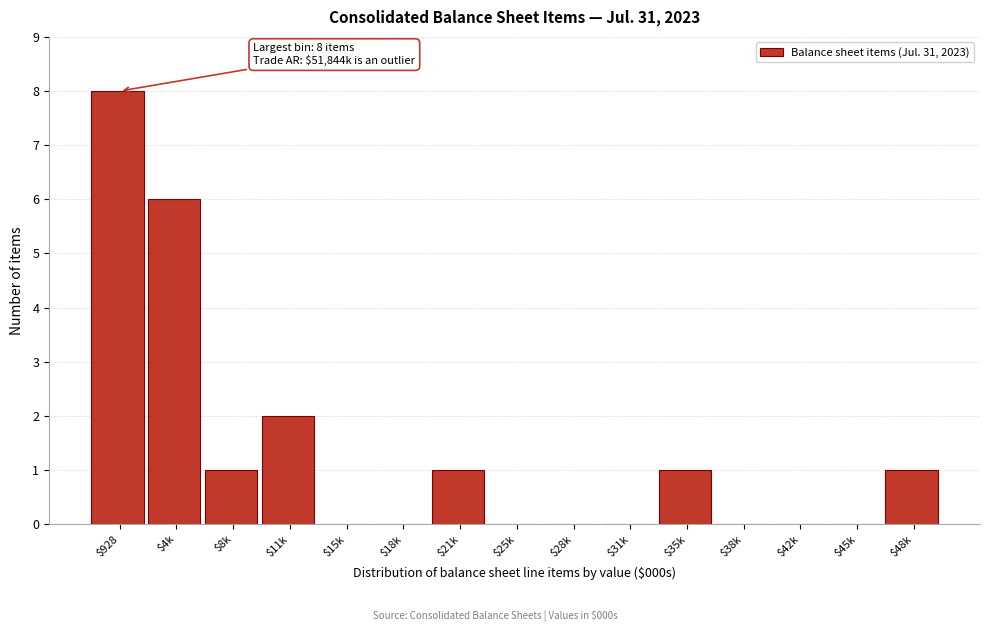

What is the greatest value displayed?

8